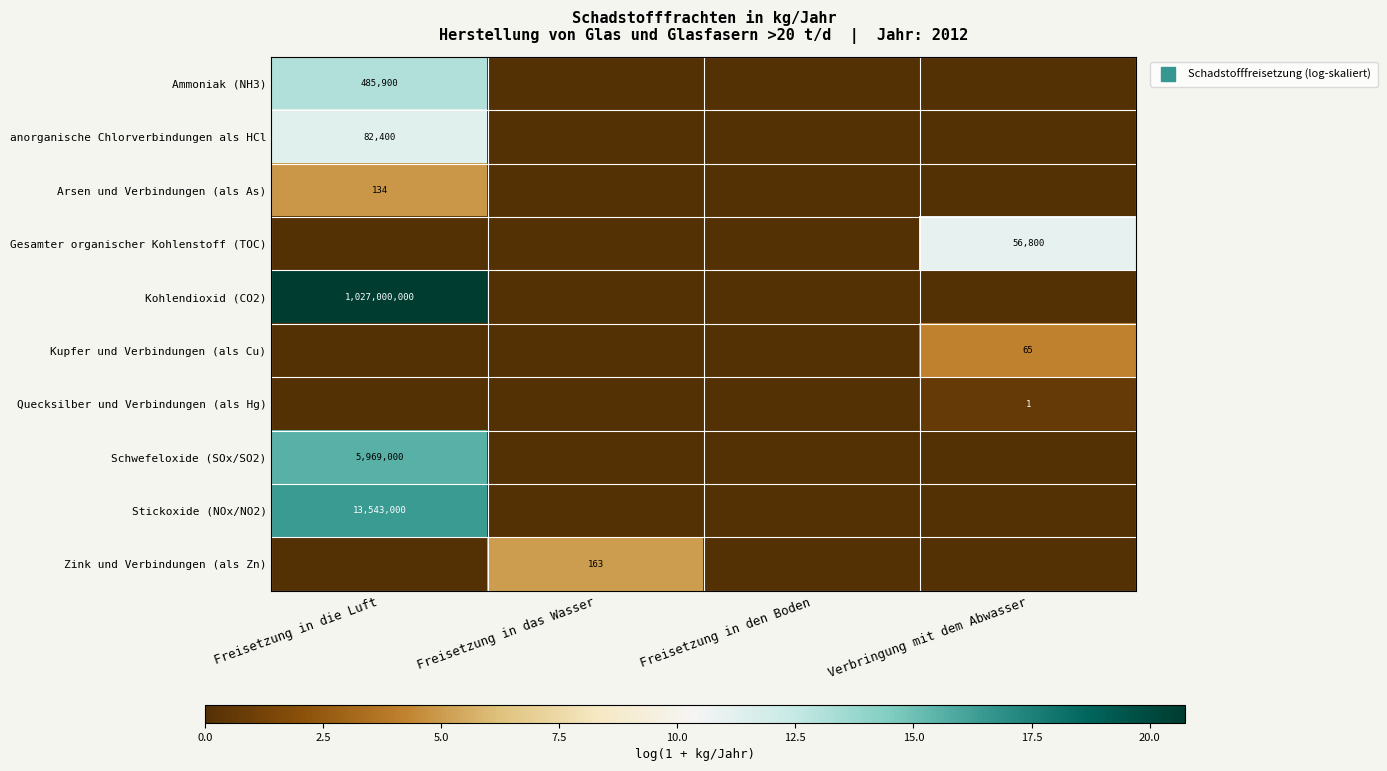

True or false: Arsen und Verbindungen (als As) has a value of 4.9 at Freisetzung in die Luft.

True